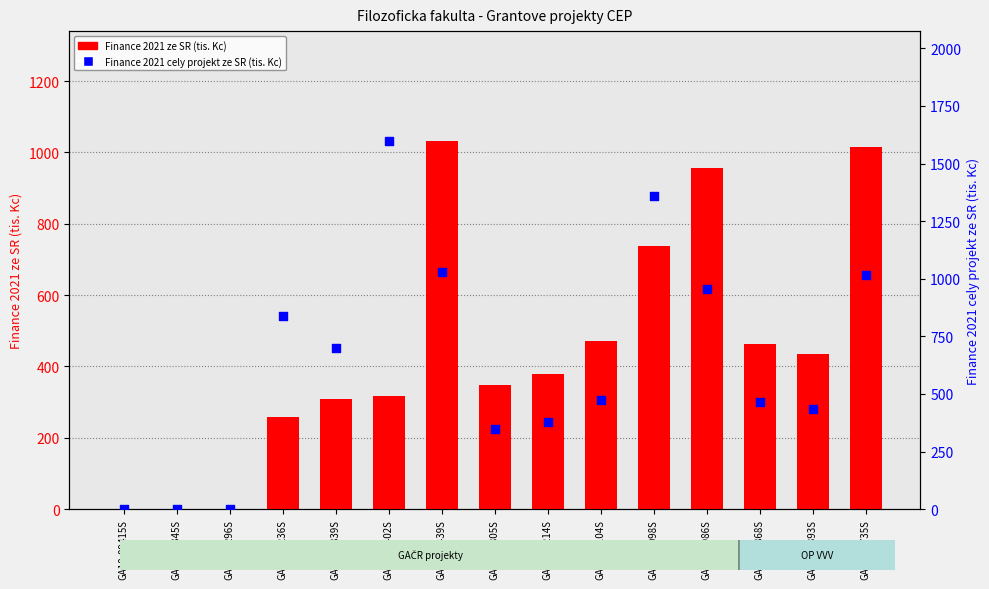

At how many categories does at least one series exceed 996?

4